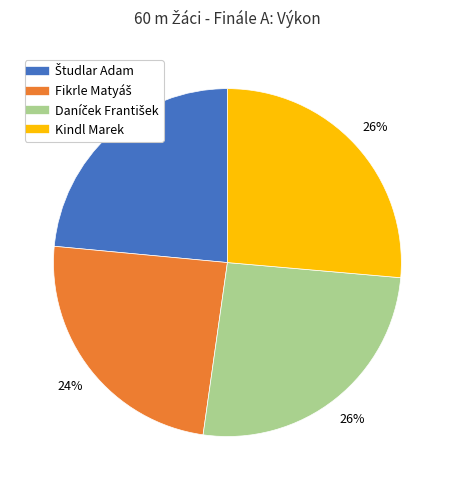

Is there a majority slice in this chart?

No